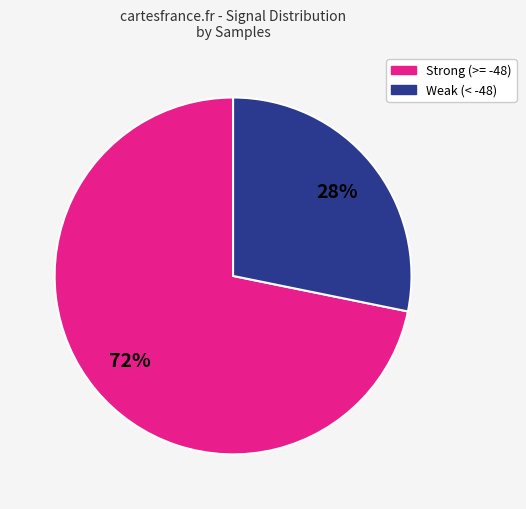

Does any single category account for the majority?

Yes